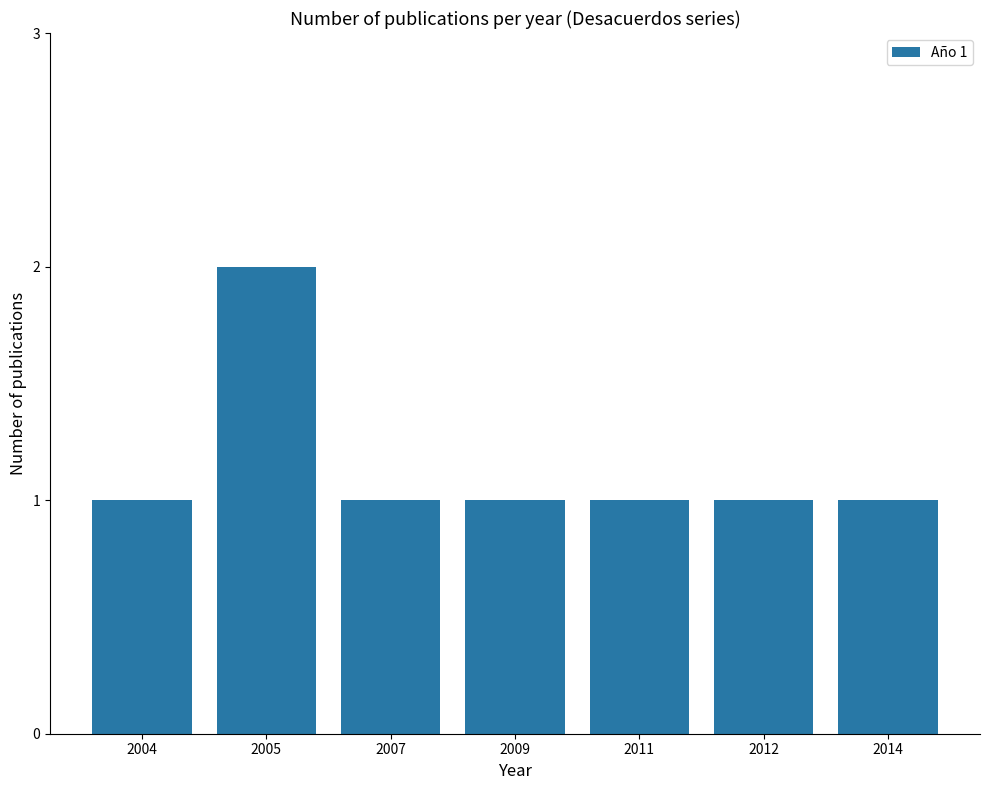

How many data points does each series have?

7